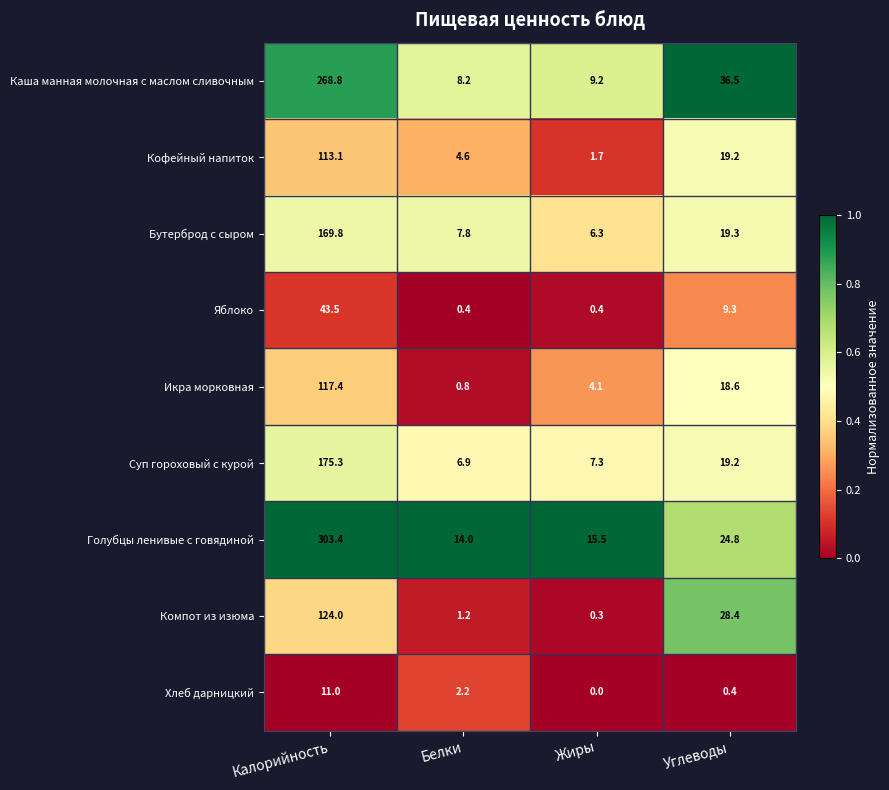

What is the total value across all series at Жиры?

44.8